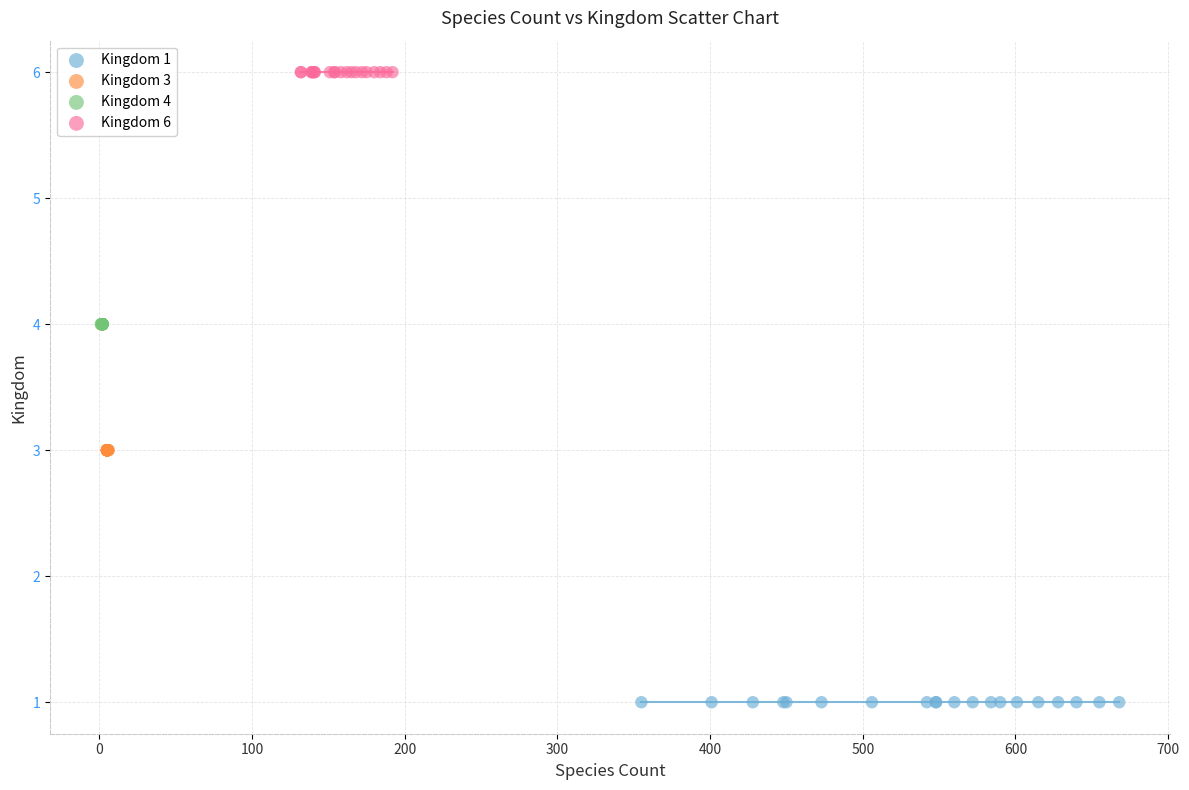

Which series contains the lowest Y value?

Kingdom 1